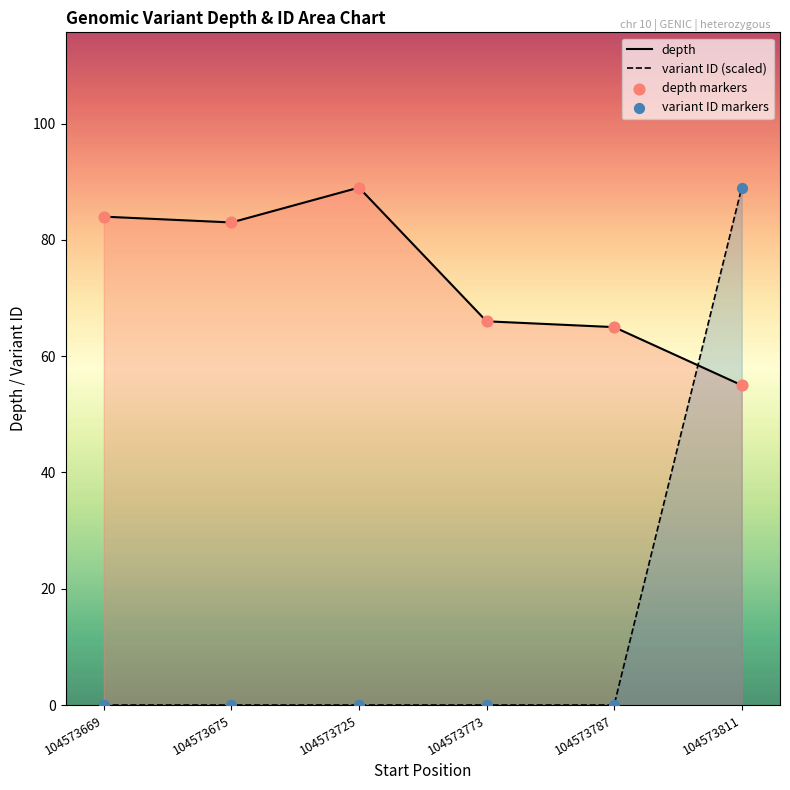

At how many categories does at least one series exceed 50?

6